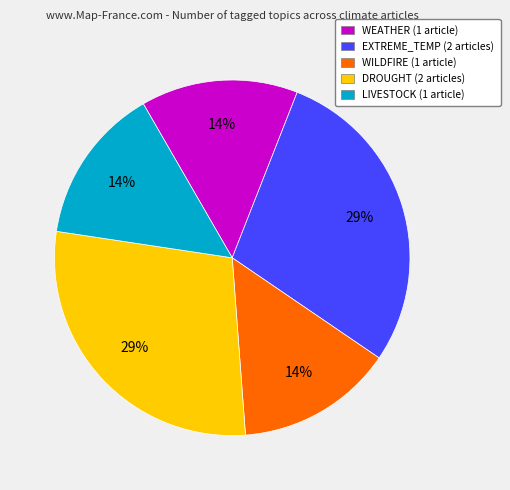

To the nearest percent, what is the average slice percentage?

20%